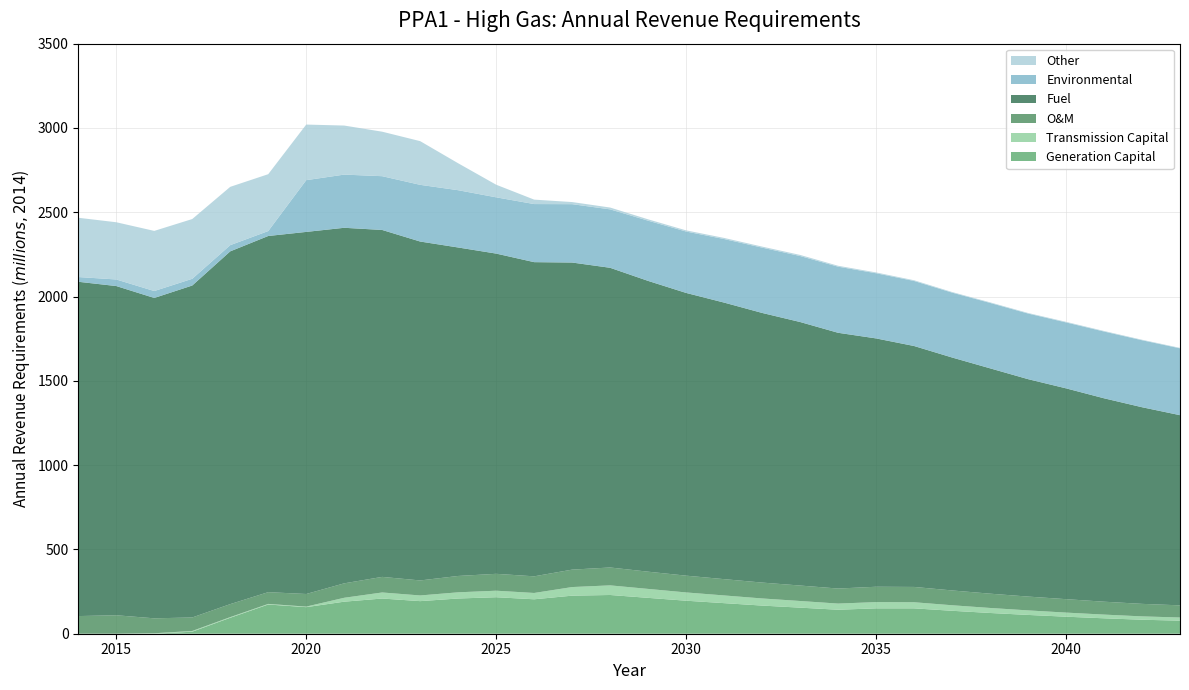

Reading left to right, list all the values displayed in this chart.

Generation Capital: 0.0	0.0	0.0	12.1	94.6	173.3	157.6	190.1	208.8	193.3	208.9	216.4	204.2	225.8	229.8	212.7	195.8	181.4	166.9	154.7	142.3	150.5	150.5	136.1	123.1	111.5	101.0	91.5	83.0	77.5
Transmission Capital: 0.0	0.0	2.8	4.3	3.9	3.6	3.2	23.2	36.0	33.7	36.7	38.7	37.5	51.1	57.1	53.1	49.1	45.7	42.3	39.5	36.5	37.1	36.2	32.8	29.7	26.9	24.3	22.0	19.9	18.7
O&M: 104.7	109.6	88.6	80.0	77.0	69.7	74.8	85.6	92.4	89.0	97.0	100.1	98.7	103.4	106.0	102.1	99.5	96.6	94.2	91.7	89.2	91.1	90.8	87.9	84.8	82.0	79.7	76.5	74.2	72.1
Fuel: 1983.0	1952.7	1900.3	1969.0	2092.5	2112.7	2147.8	2109.0	2057.8	2010.3	1948.4	1899.5	1863.6	1821.5	1777.7	1724.8	1677.1	1640.4	1599.4	1563.1	1517.1	1473.0	1429.1	1381.7	1336.6	1289.7	1250.4	1206.5	1166.4	1128.0
Environmental: 28.1	39.1	41.1	39.9	36.9	29.3	307.0	315.5	319.0	336.4	339.8	333.8	344.6	346.2	346.6	357.2	364.3	377.0	387.5	391.5	392.2	386.6	385.9	385.0	388.1	389.3	391.1	396.1	397.4	396.5
Other: 351.5	339.4	356.6	354.4	345.8	337.3	329.8	290.9	263.8	259.1	159.7	74.8	26.3	12.5	10.8	8.0	6.8	6.5	6.0	6.4	5.3	4.7	4.2	3.5	3.3	3.3	3.5	3.2	2.9	2.7